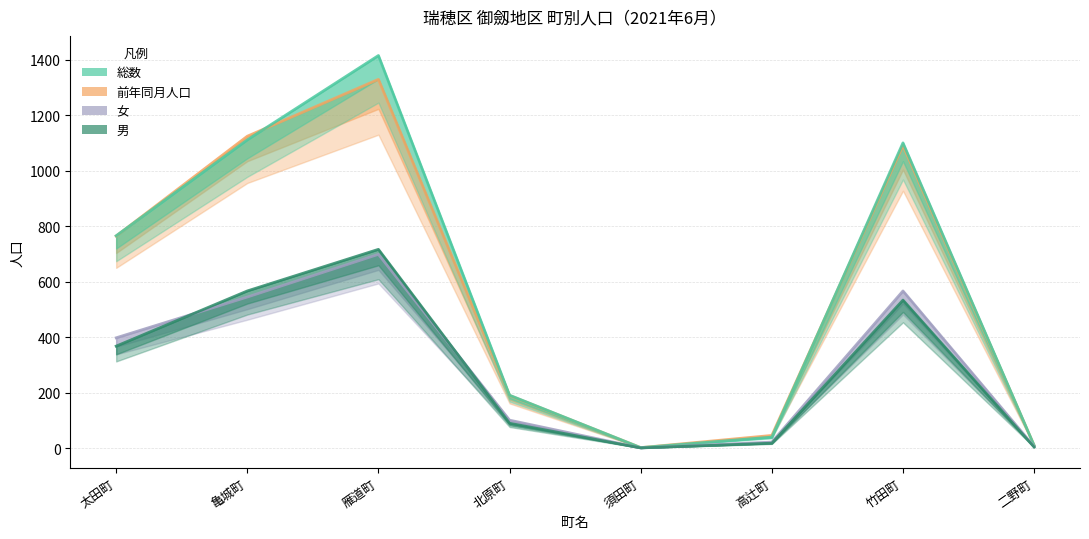

Which category has the lowest value in the 女 series?

須田町